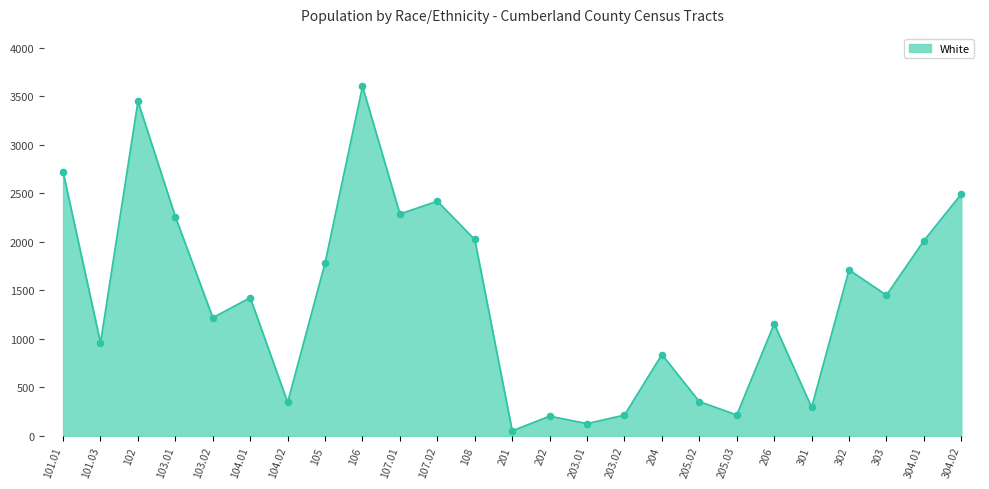

What is the ratio of the value at 106 to the value at 102?

1.0